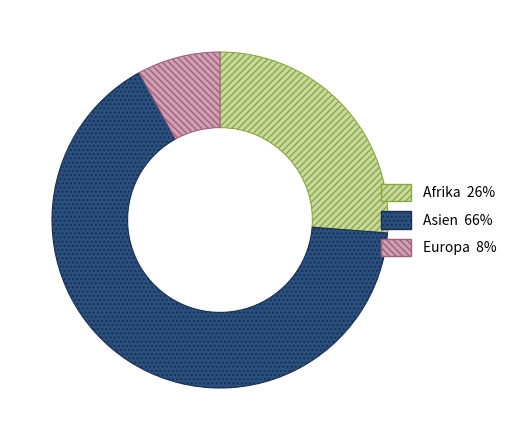

Which slice represents more than half of the pie?

Asien